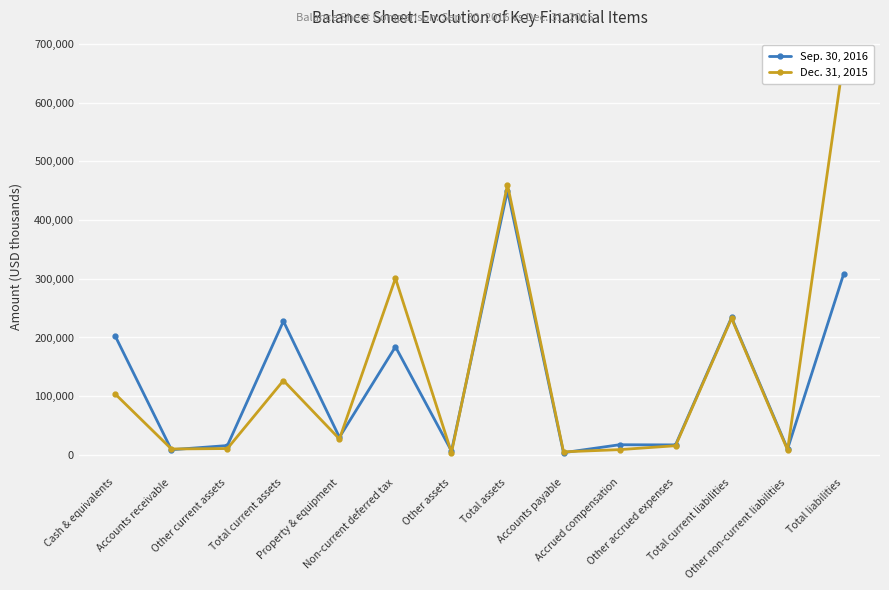

The Sep. 30, 2016 series shows 8904 at Accounts receivable. True or false?

True